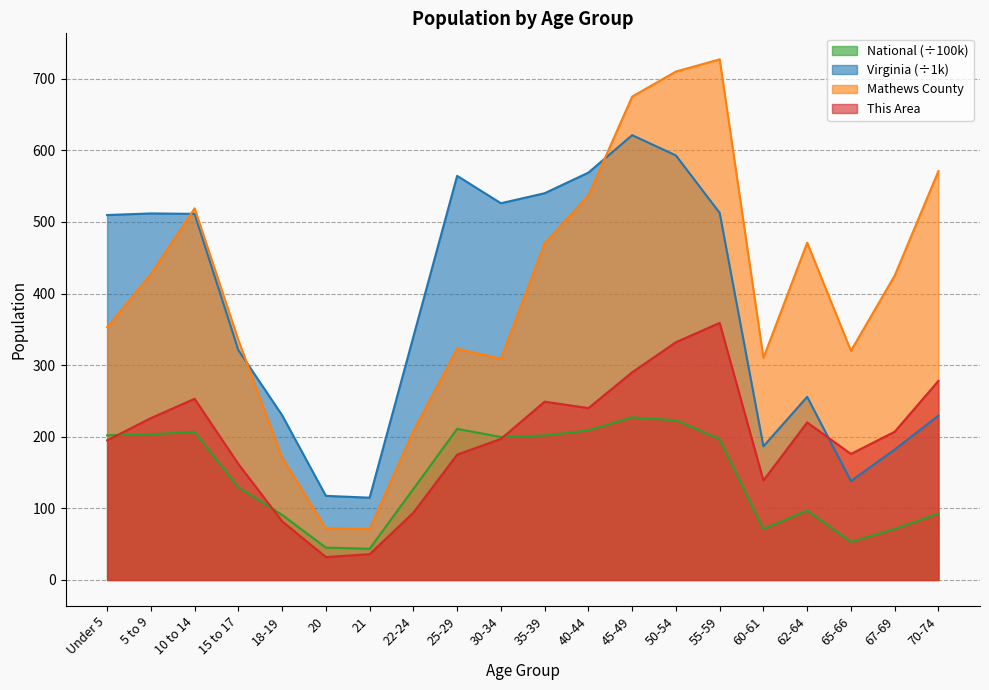

Which category has the lowest value in the National series?

21